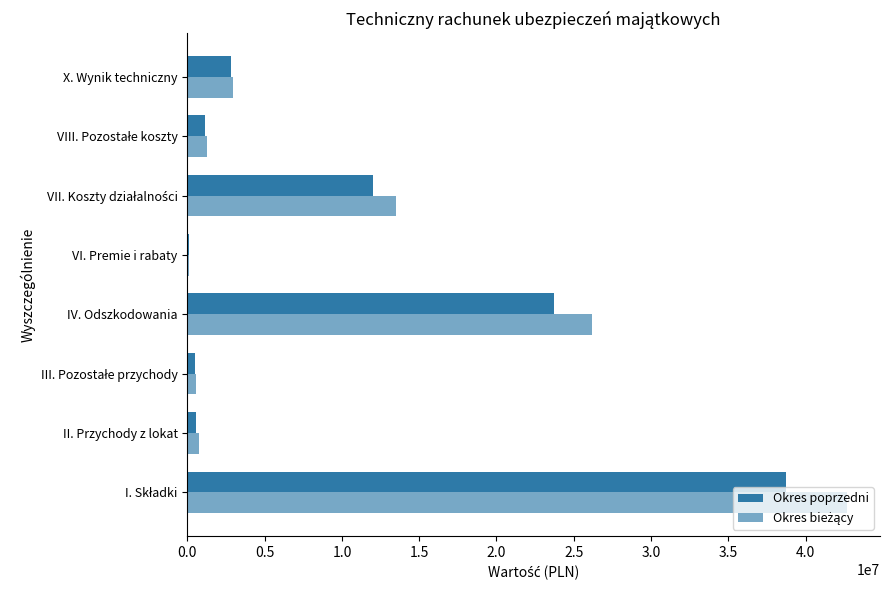

How many categories are shown in the chart?

8